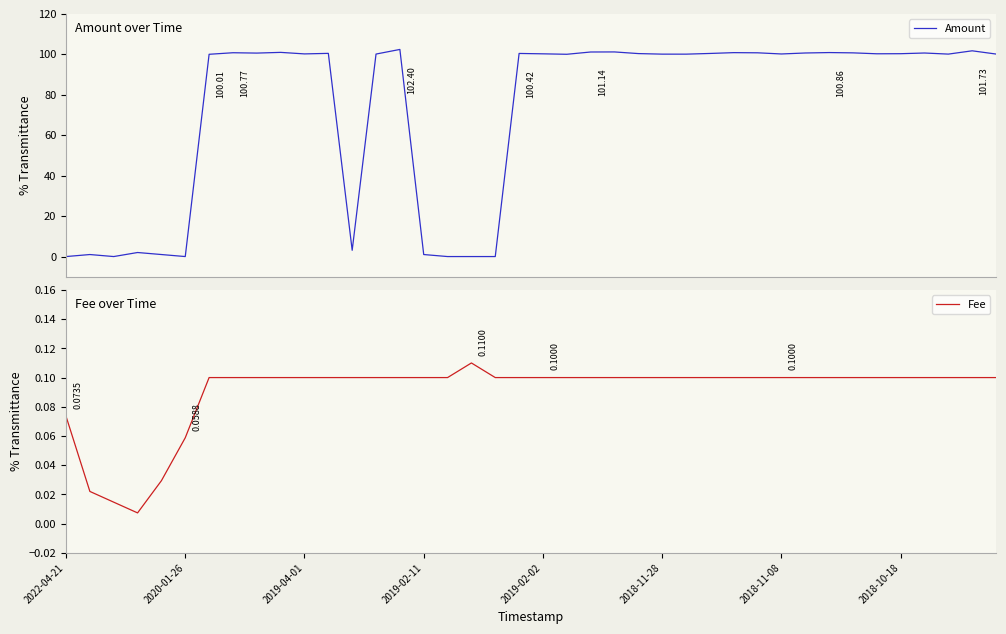

What is the average value of the Amount series?

73.1